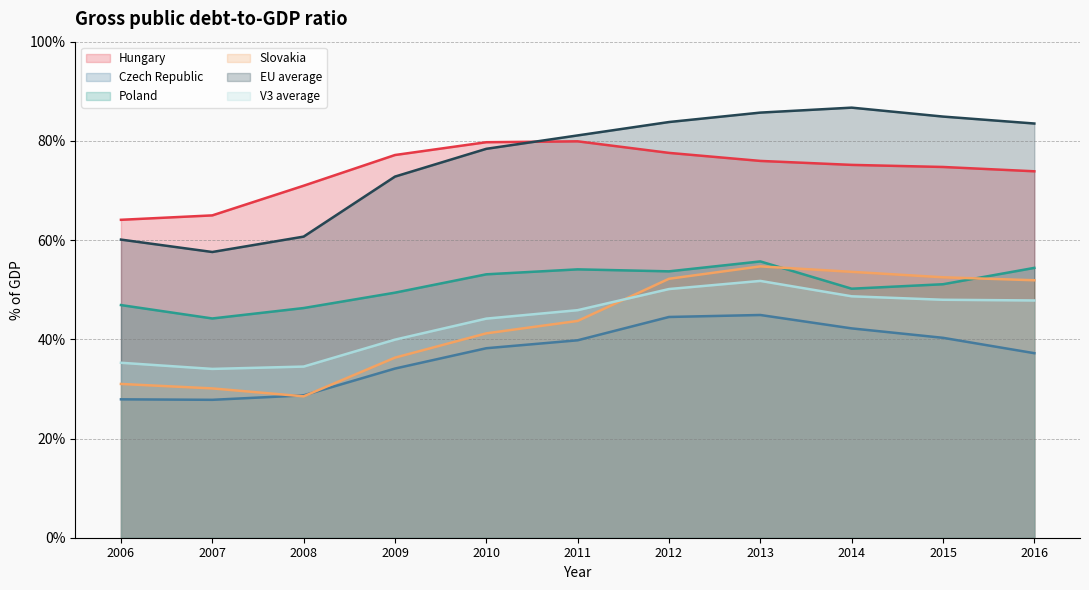

The value of Hungary at 2013 is 76.0. True or false?

True